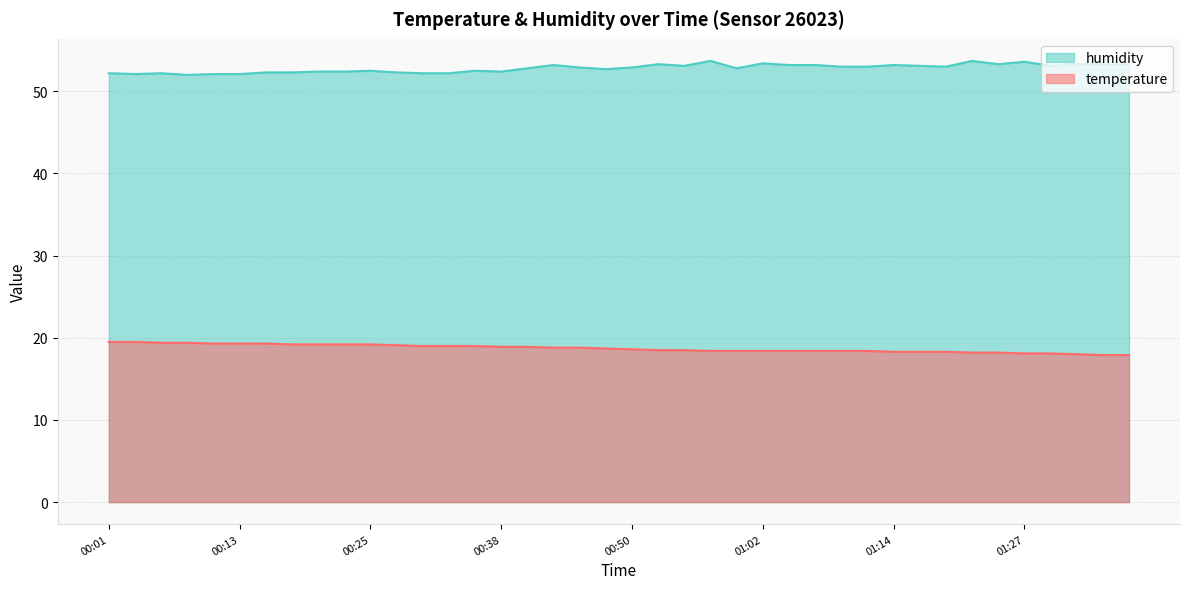

What is the approximate value of humidity at 00:40?

52.8